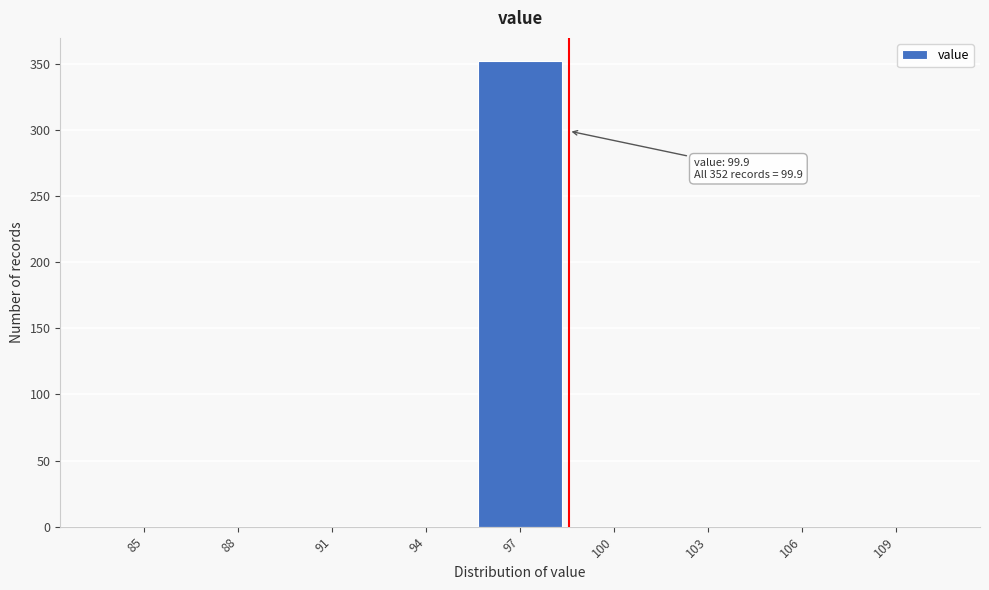

Reading left to right, what are all the values shown in this chart?

85=0	88=0	91=0	94=0	97=352	100=0	103=0	106=0	109=0